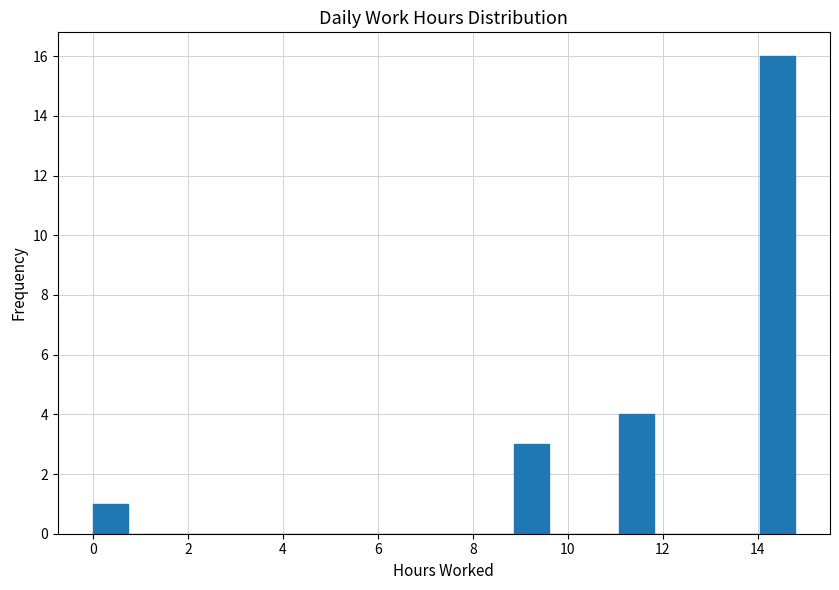

Around what value on the x-axis is the tallest bar? Give the approximate position of its centre, as read against the axis.

14.4